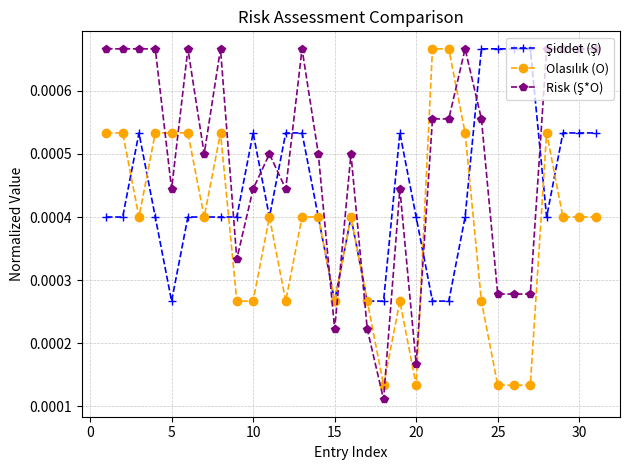

At how many categories does at least one series exceed 0?

31